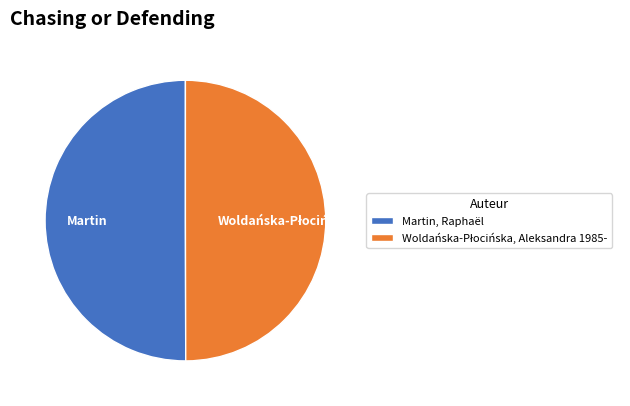

Count the number of slices in the pie.

2